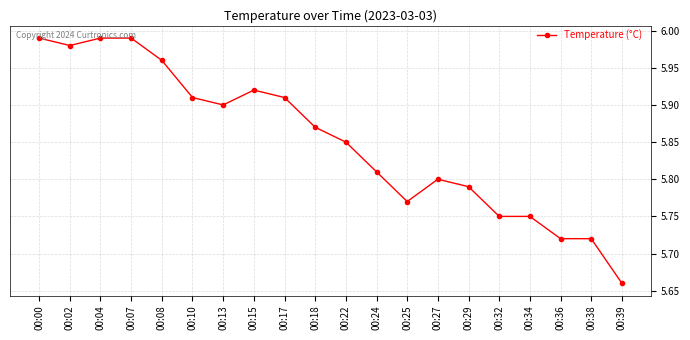

Which has a higher value, 00:04 or 00:22?

00:04